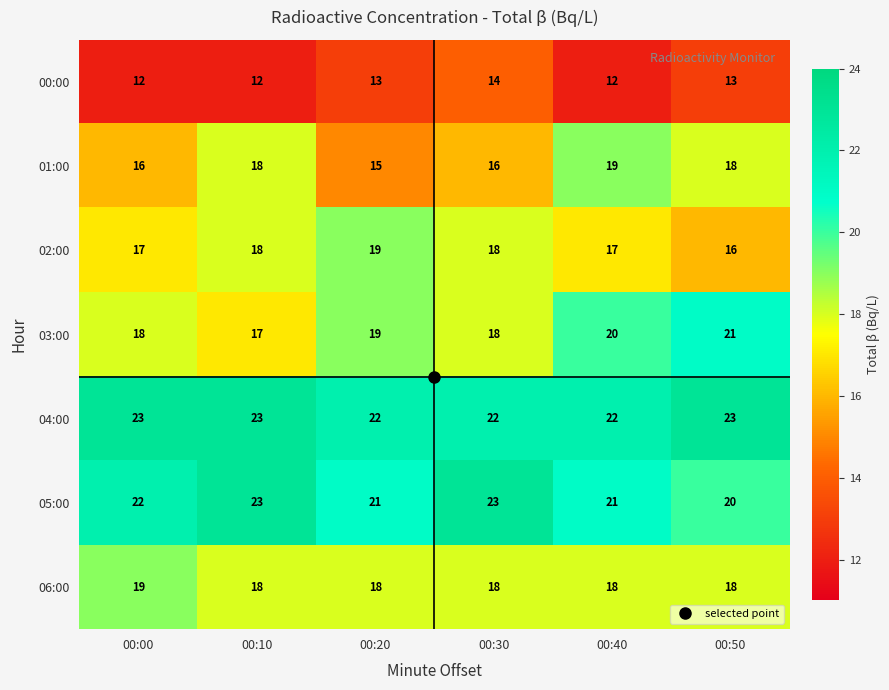

The value of 05:00 at 00:50 is 35. True or false?

False